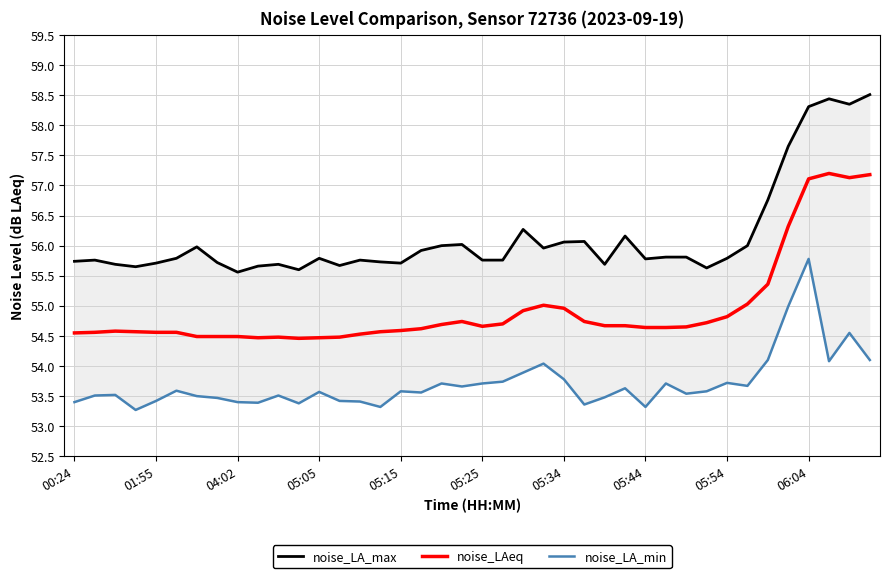

What is the approximate value of noise_LAeq at 05:34?

55.0